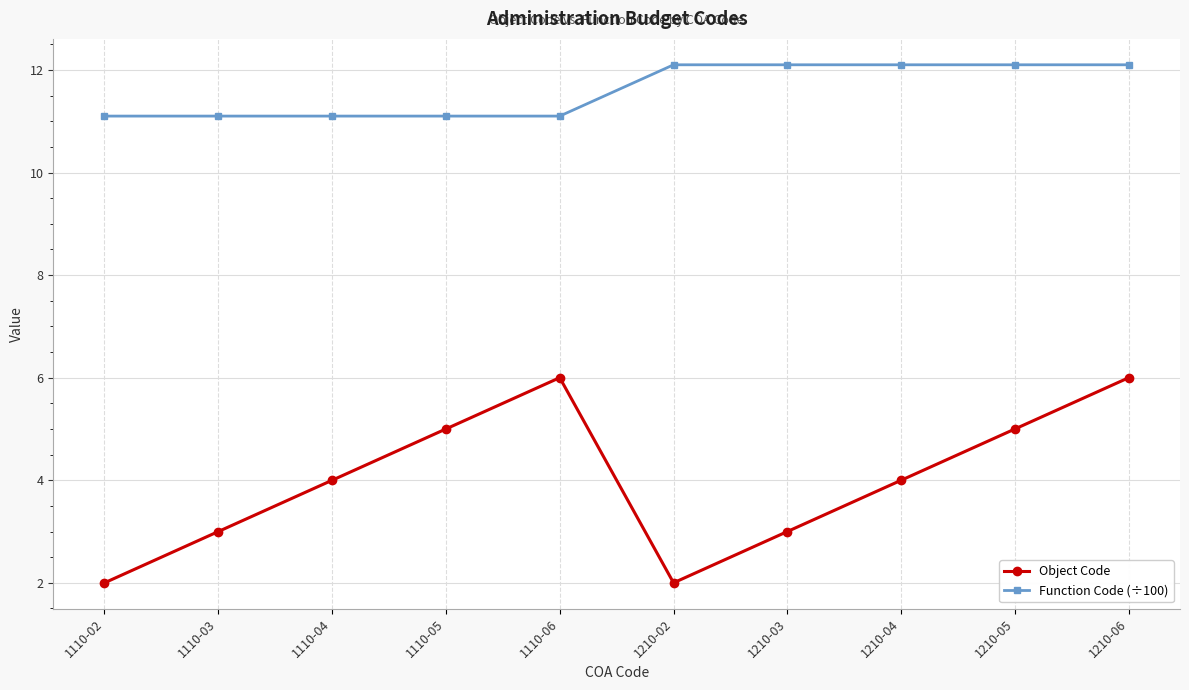

True or false: Function Code (÷100) and Object Code cross at least once.

False